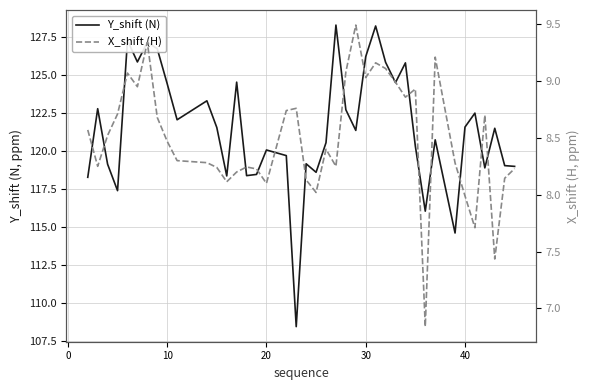

In Y_shift (N), how many points are higher than both neighbors (excluding endpoints)?

13